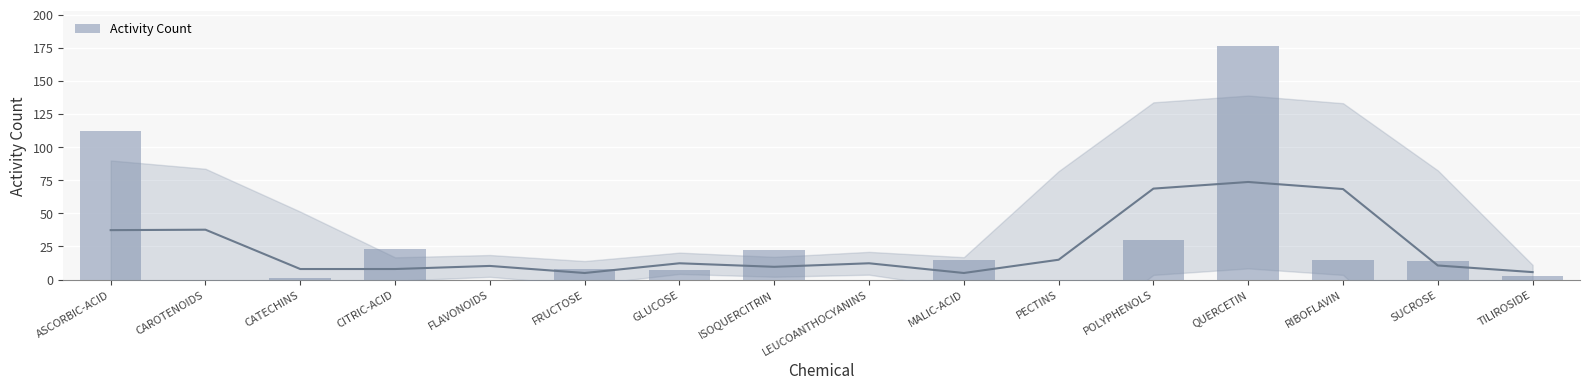

Which label corresponds to the smallest value in the chart?

CAROTENOIDS